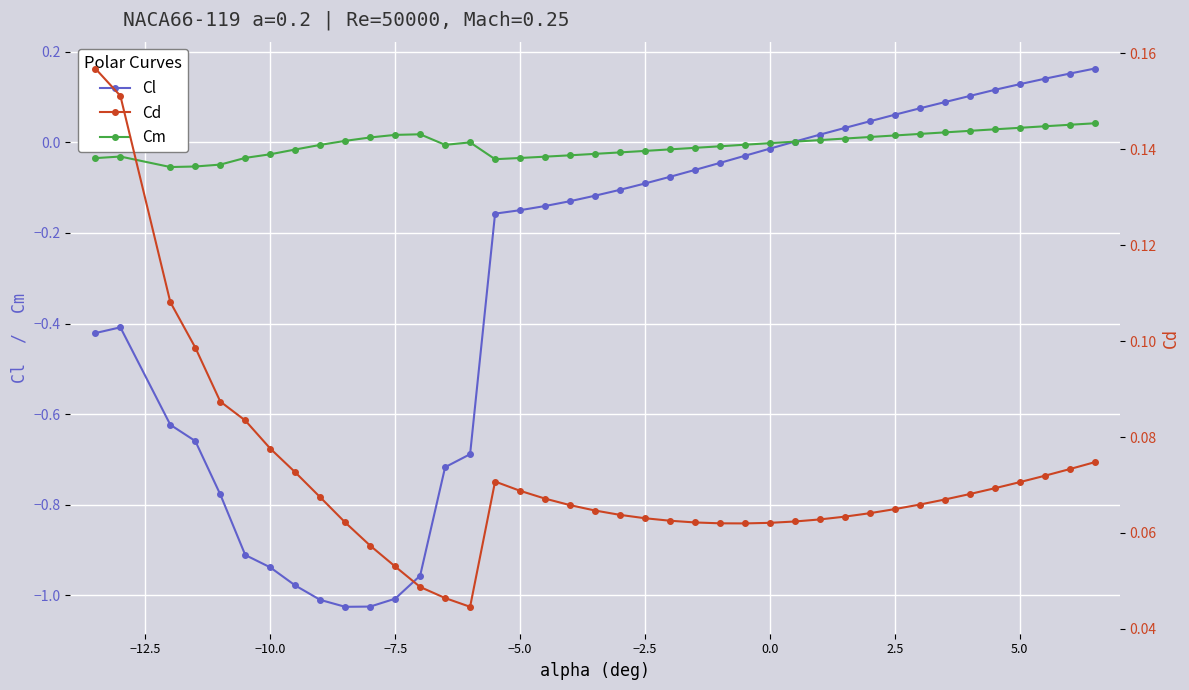

True or false: Cm has more than 2 interior local peaks.

True